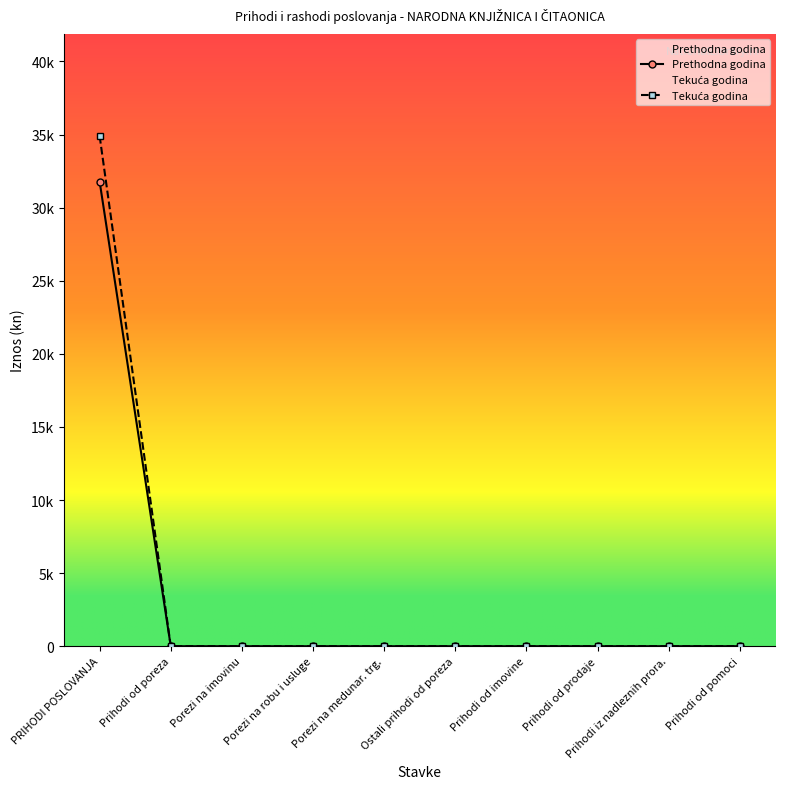

What are all the series names shown in the legend?

Prethodna godina, Tekuća godina